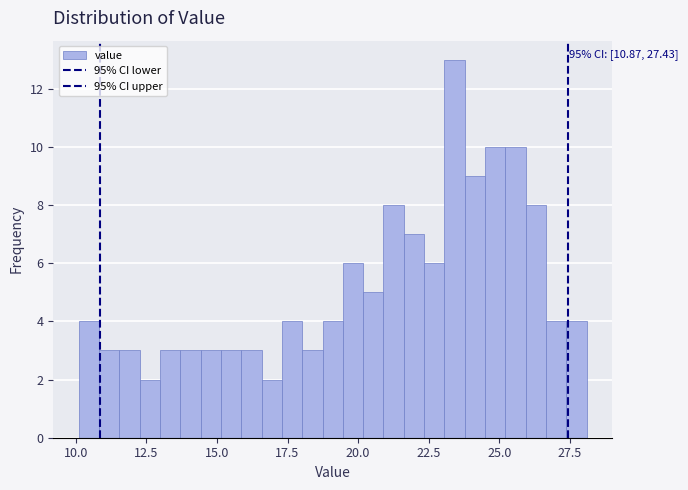

Read against the x-axis, roughly where is the centre of the tallest bar?

23.5